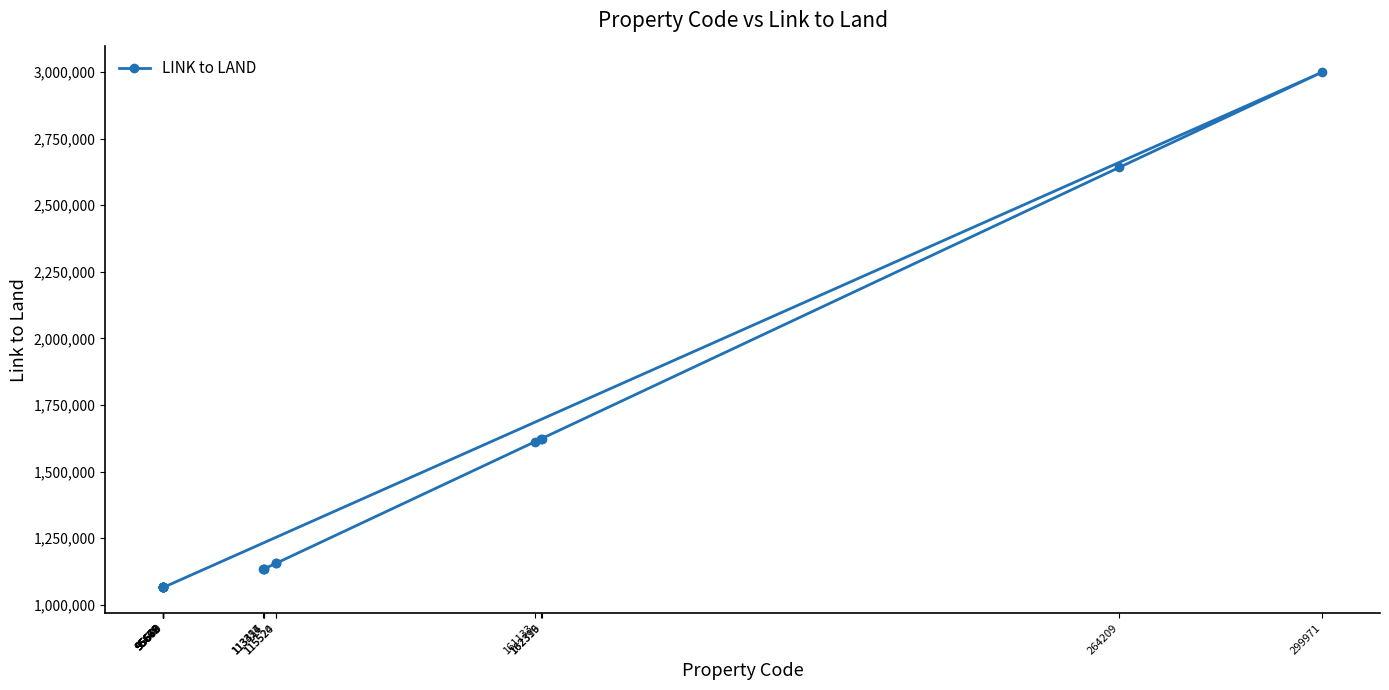

The chart shows a value of 452912 at 95670. True or false?

False